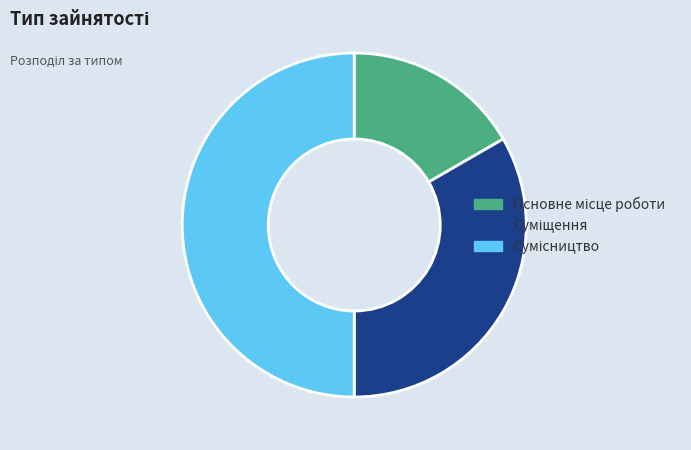

Does any single category account for the majority?

No